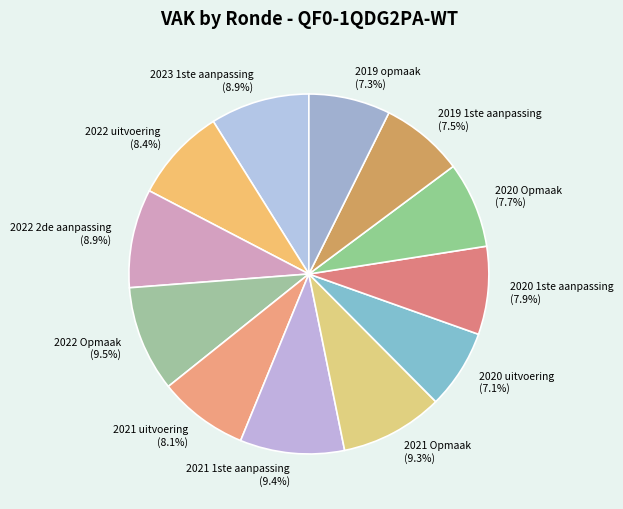

The 2021 Opmaak slice represents 9% of the pie. True or false?

True